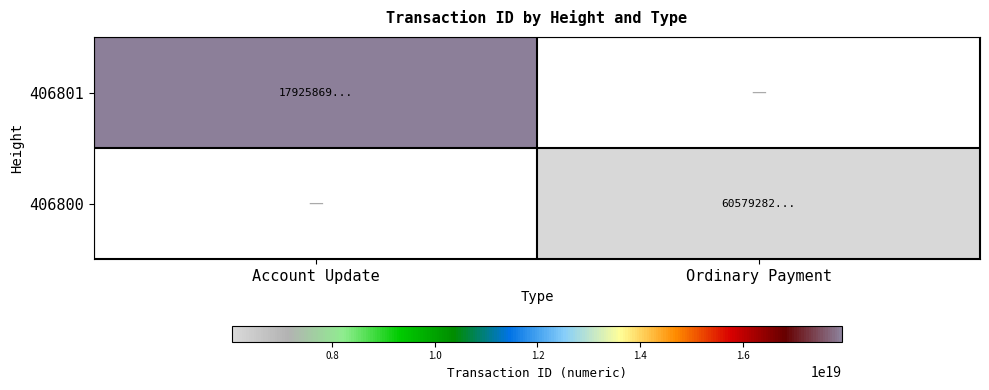

At Ordinary Payment, list the series in order from smallest to largest.

406801, 406800